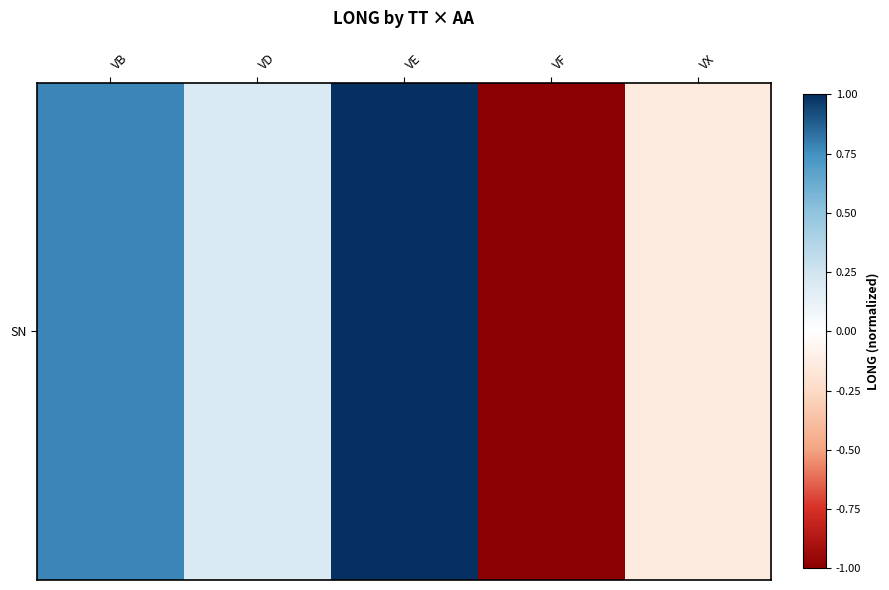

At which category does the chart reach its peak across all series?

VE